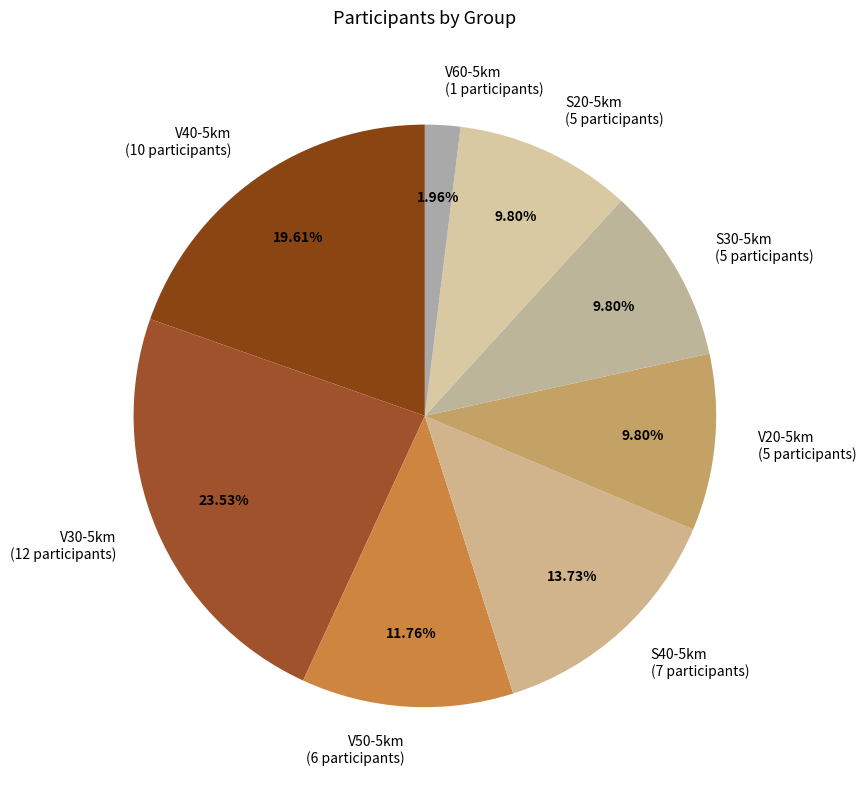

To the nearest percent, what portion does V40-5km represent?

20%